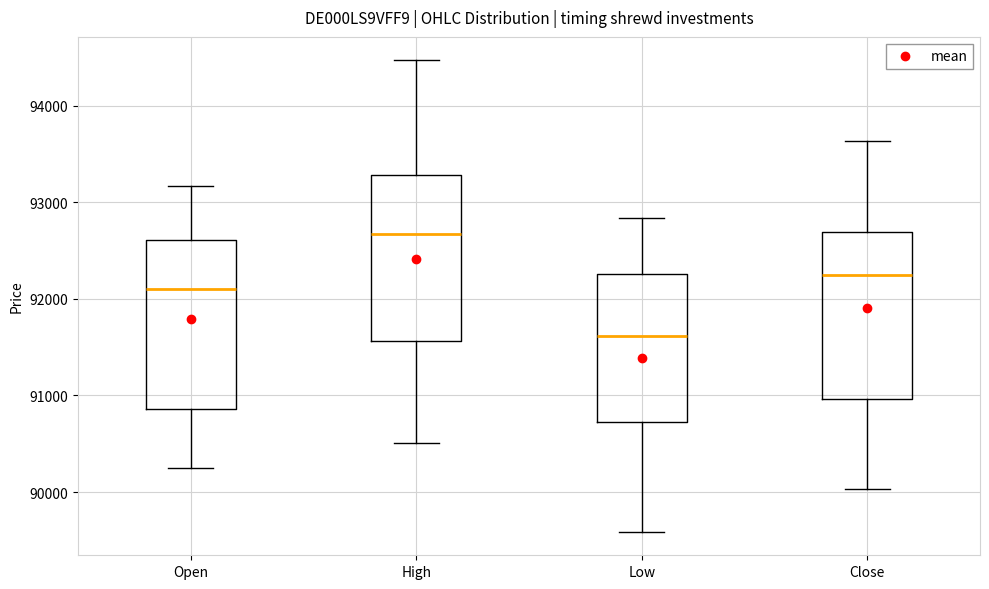

Reading left to right, read every box against the y-axis: the position of its median line, the range the box covers, and the ends of its whiskers. The values are not printed on the chart, so give them approximately, as read against the axis.

Open: median 92100, box 90900 to 92600, whiskers 90300 to 93200
High: median 92700, box 91600 to 93300, whiskers 90500 to 94500
Low: median 91600, box 90700 to 92300, whiskers 89600 to 92800
Close: median 92200, box 91000 to 92700, whiskers 90000 to 93600